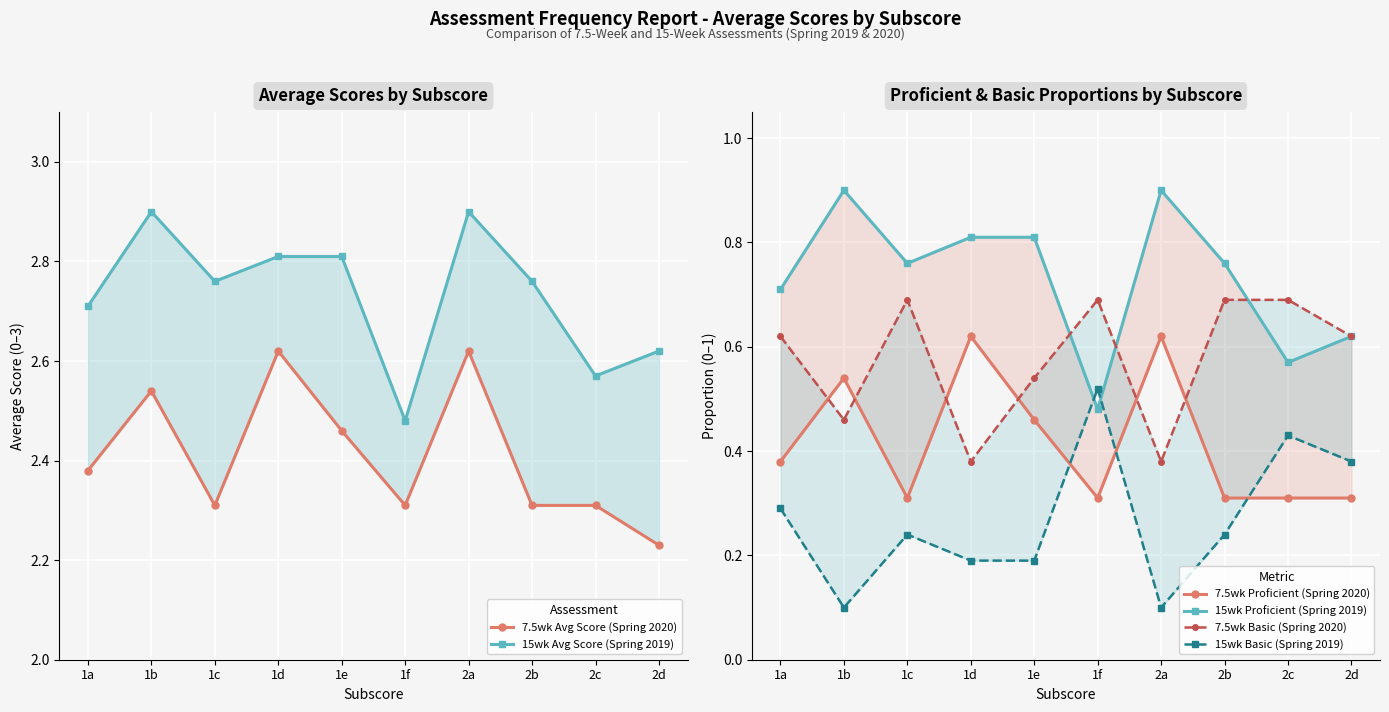

What value does the 7.5wk Basic (Spring 2020) series have at 1d?

0.4